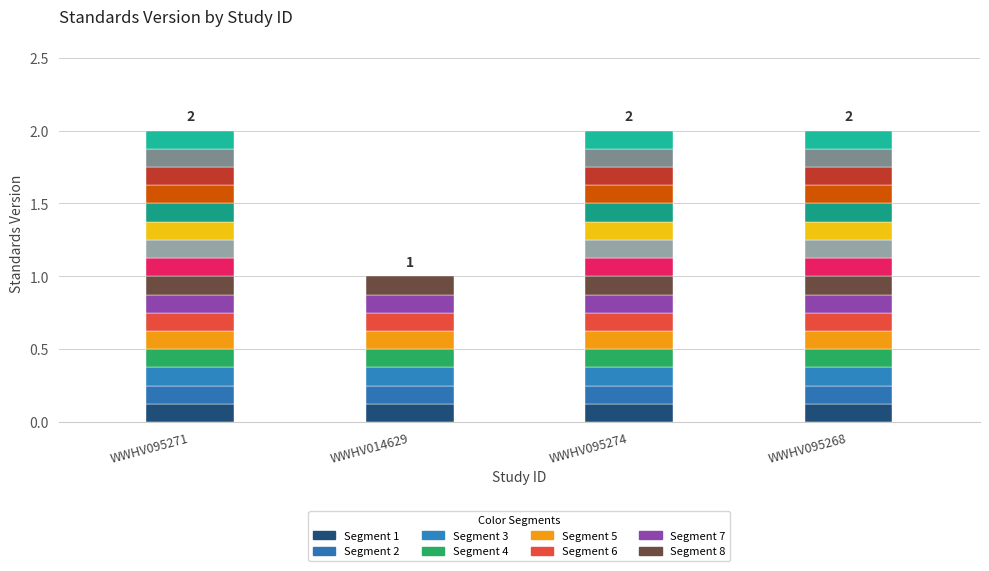

Which has a higher value, WWHV095271 or WWHV095274?

WWHV095271